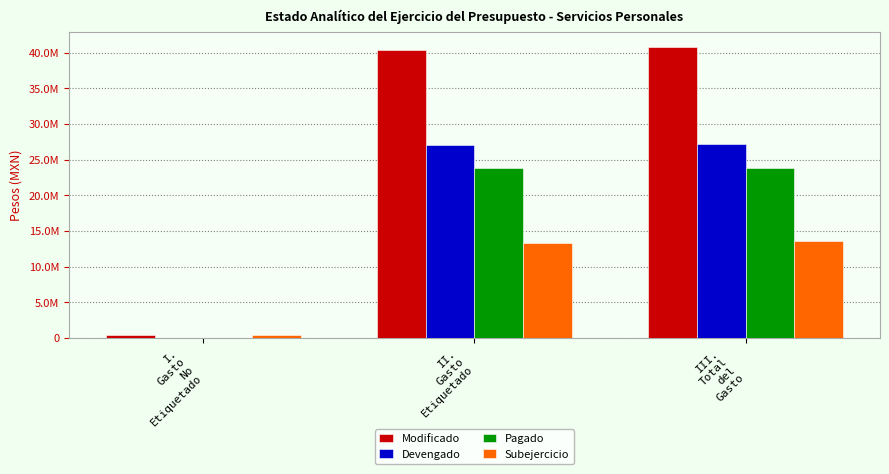

What is the label of the 3rd bar from the left?

III.
Total
del
Gasto